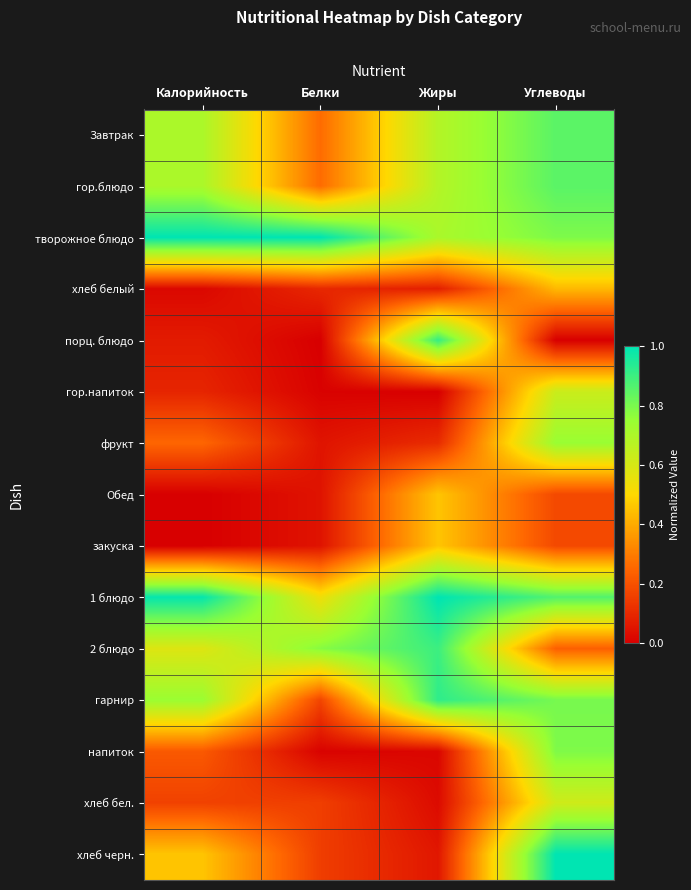

What is the difference between the highest and lowest values at Жиры?

1.0